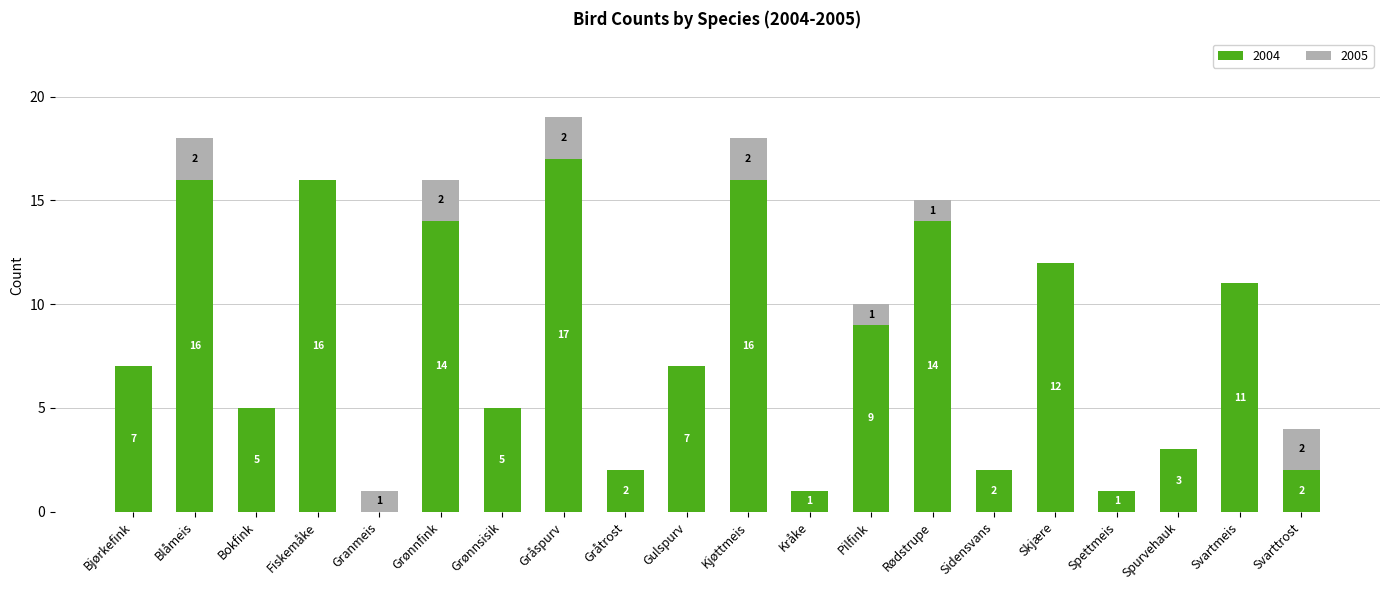

At which category is the sum across all series the highest?

Gråspurv